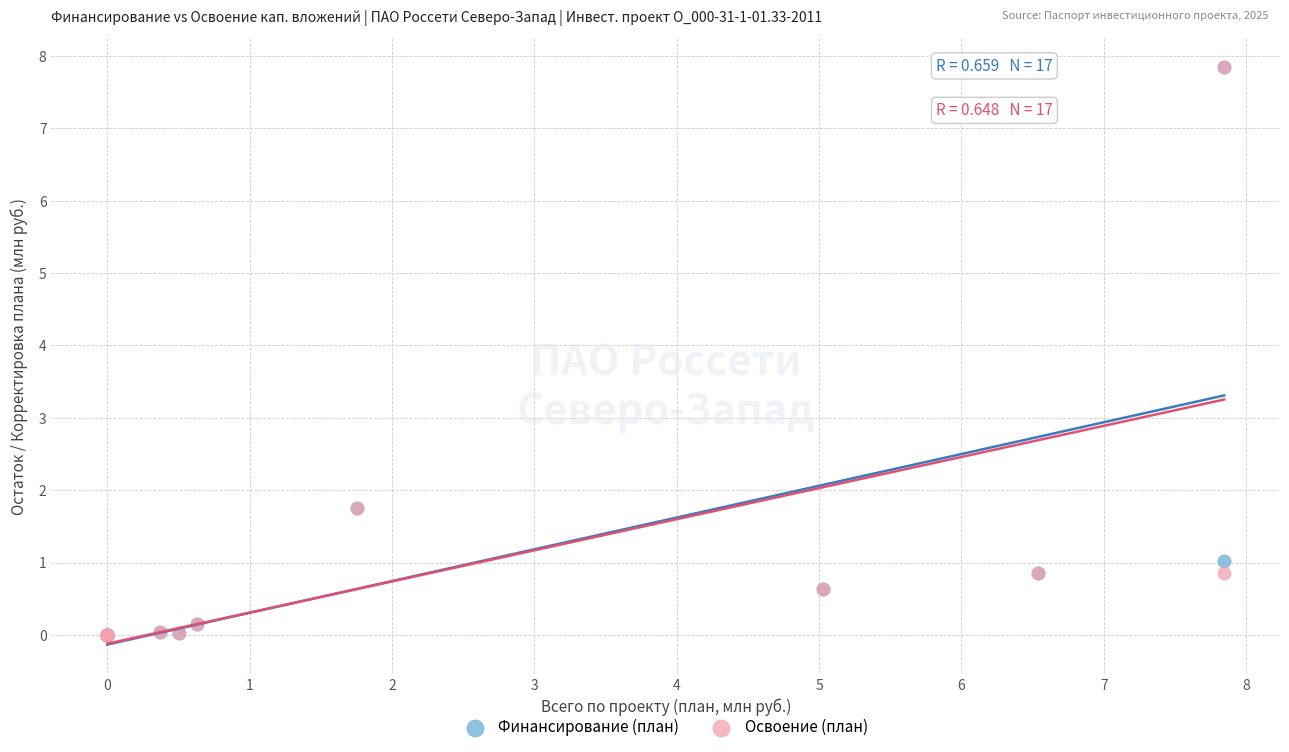

What are all the series names shown in the legend?

Финансирование (план), Освоение (план)